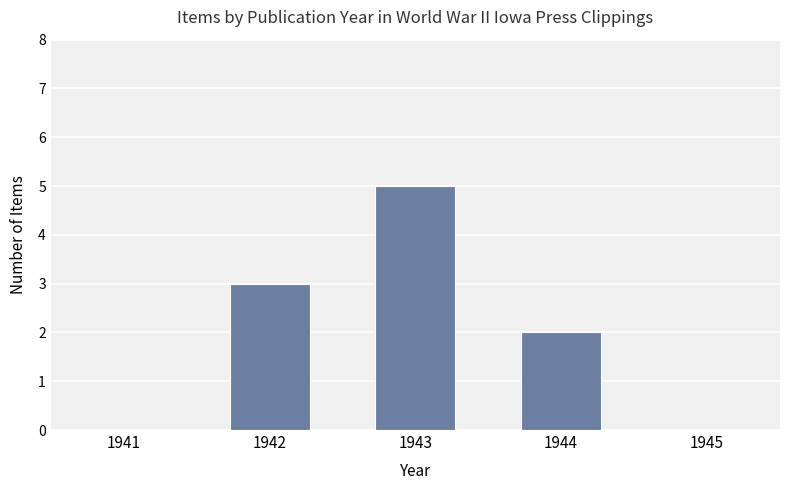

How many categories are shown in the chart?

5